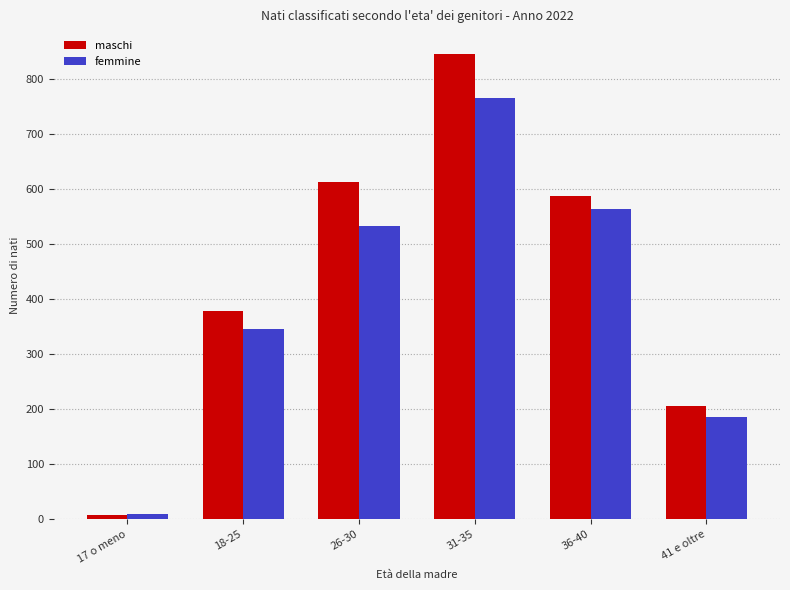

What position from the right is 36-40?

2